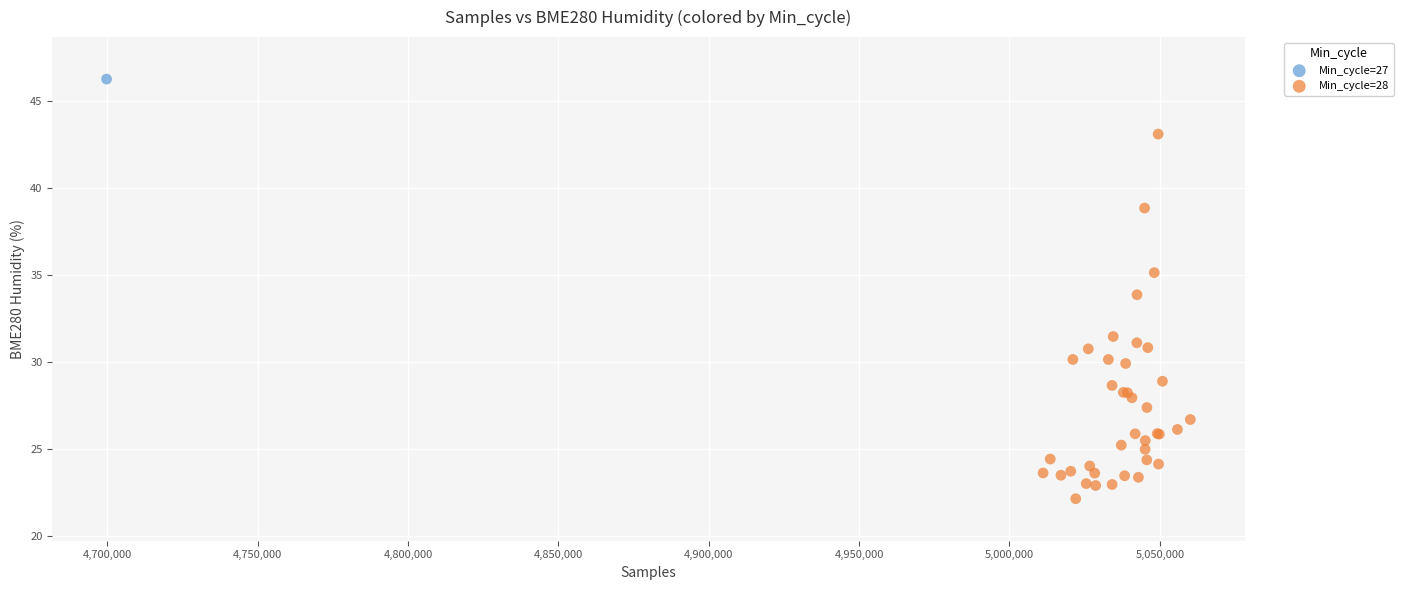

What are all the series names shown in the legend?

Min_cycle=27, Min_cycle=28